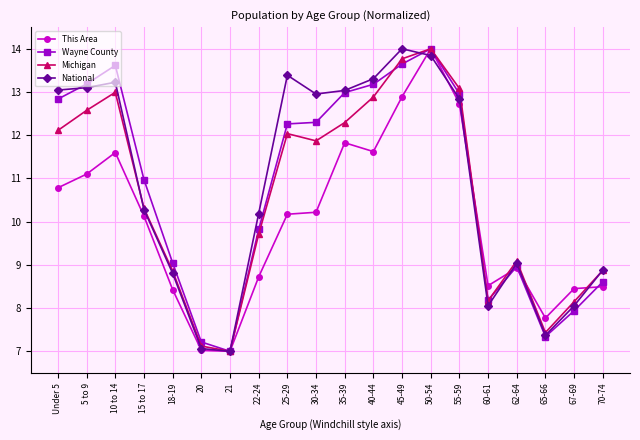

What is the difference between the National values at 20 and 15 to 17?

3.2